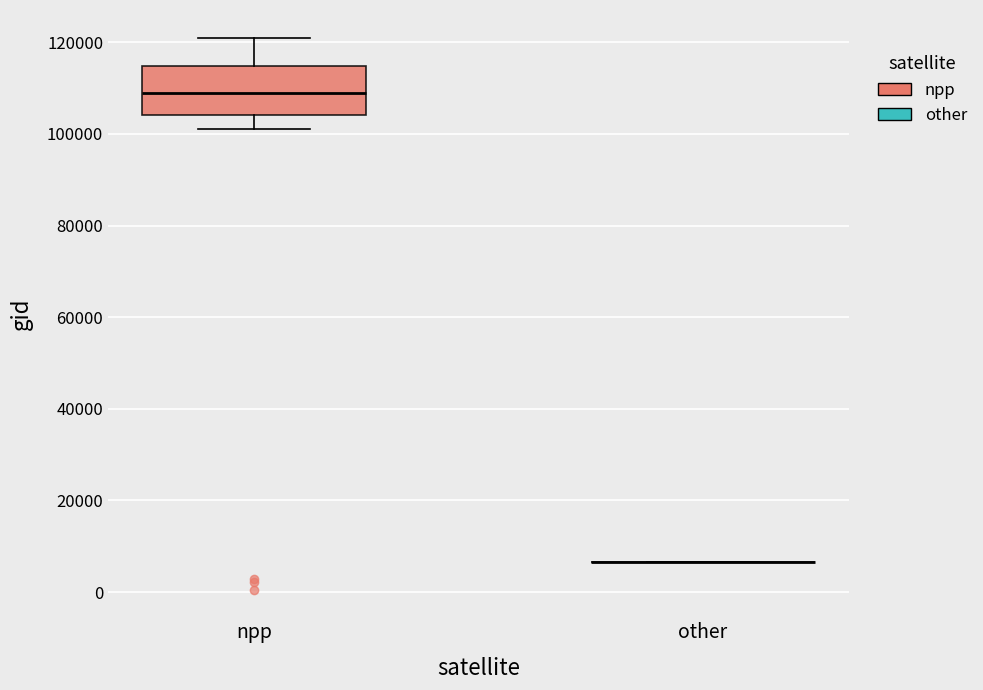

Reading left to right, transcribe this box plot: for each box, give where its median line is, the range the box spans, and where its two whiskers end, as read against the y-axis. The values are not printed on the chart, so give them approximately, as read against the axis.

npp: median 108000, box 104000 to 114000, whiskers 100000 to 122000
other: box collapsed to a line at 6000, whiskers 6000 to 6000